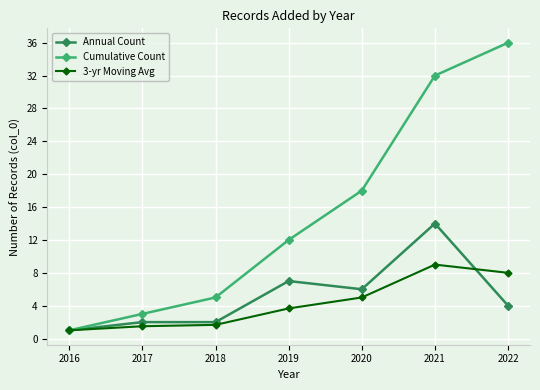

What is the value of the 3-yr Moving Avg point at the 2nd from the left?

1.5